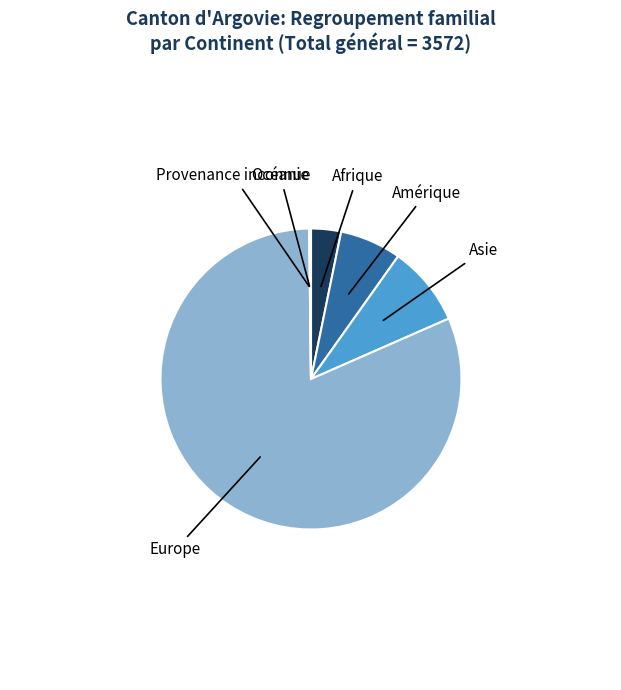

Does any single category account for the majority?

Yes